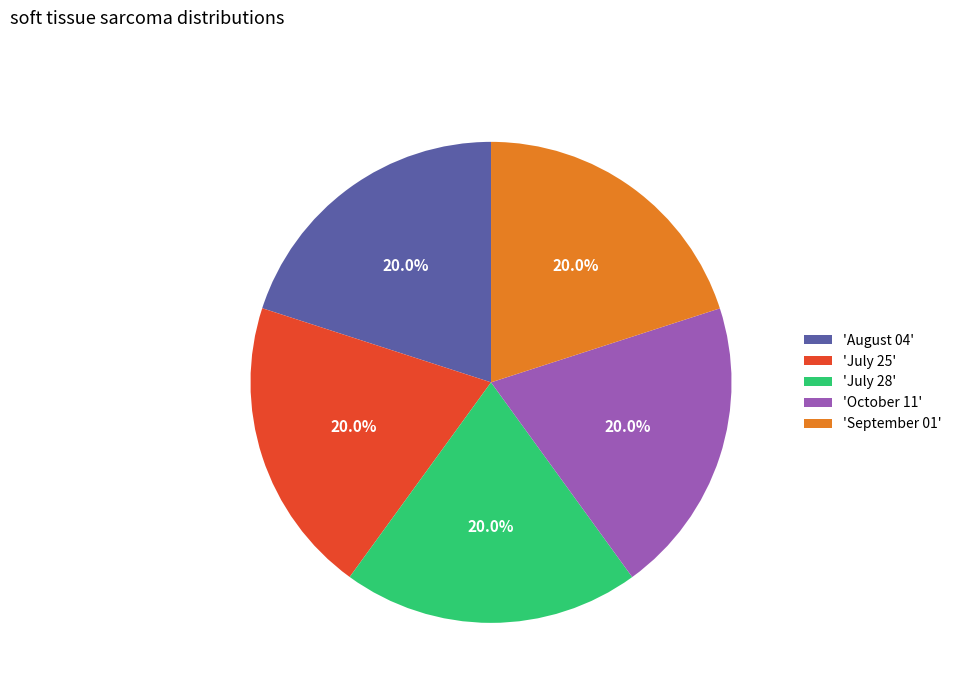

Is there a majority slice in this chart?

No